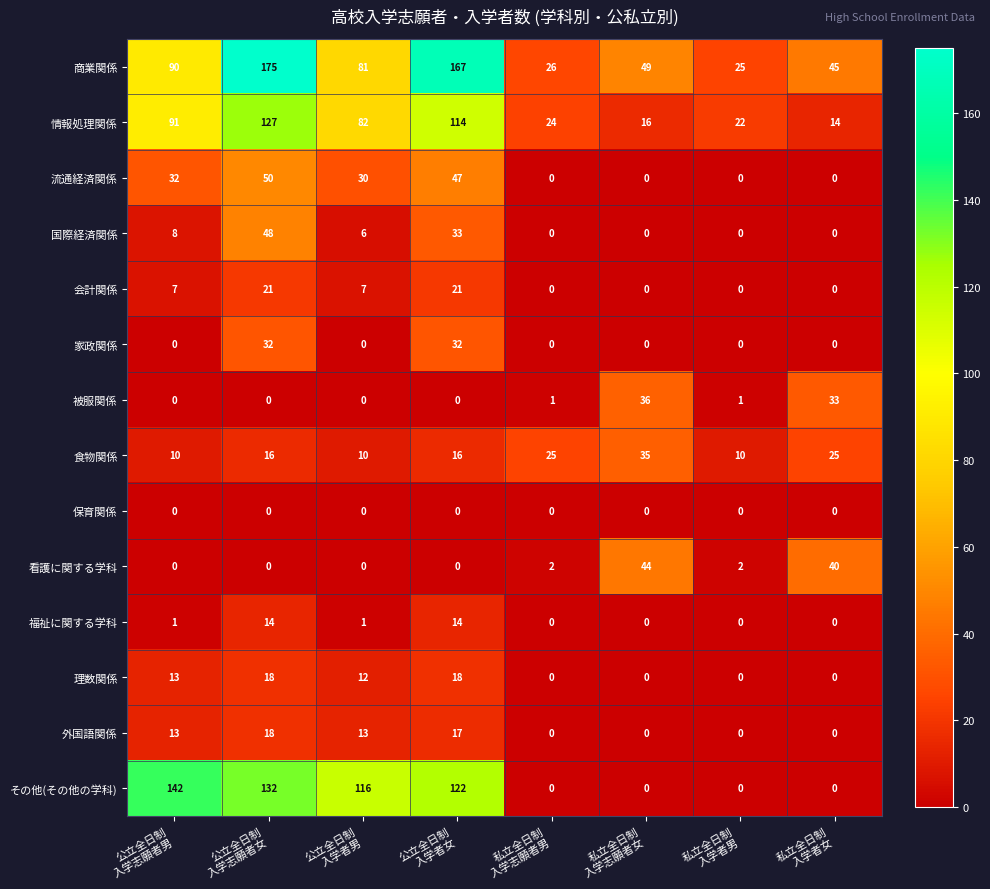

What is the average value of the 被服関係 series?

9